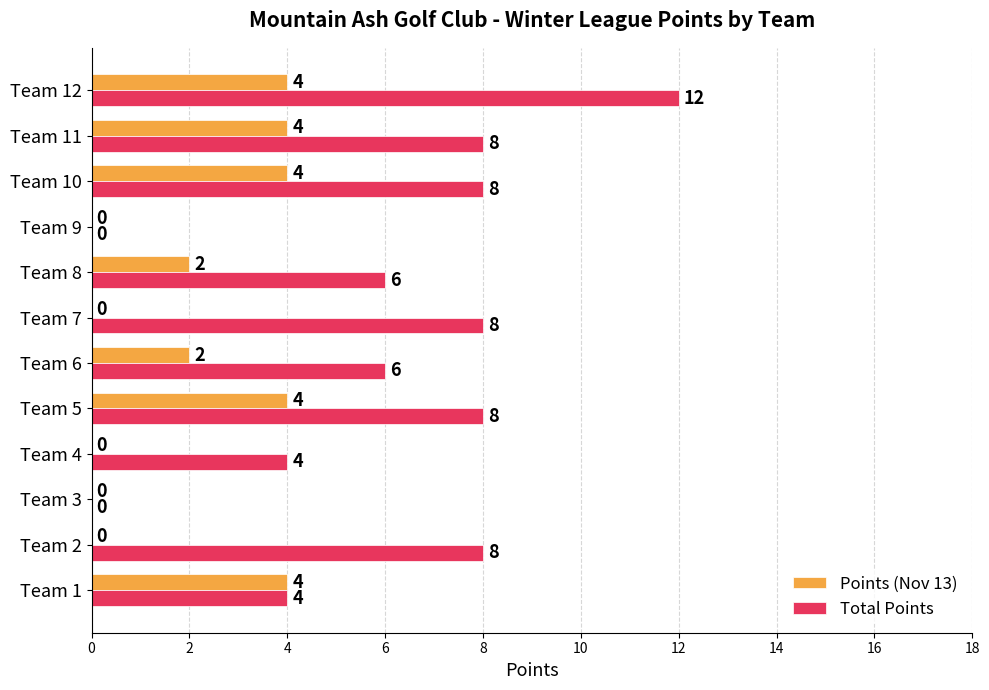

Which category has the highest value across all series?

Team 12